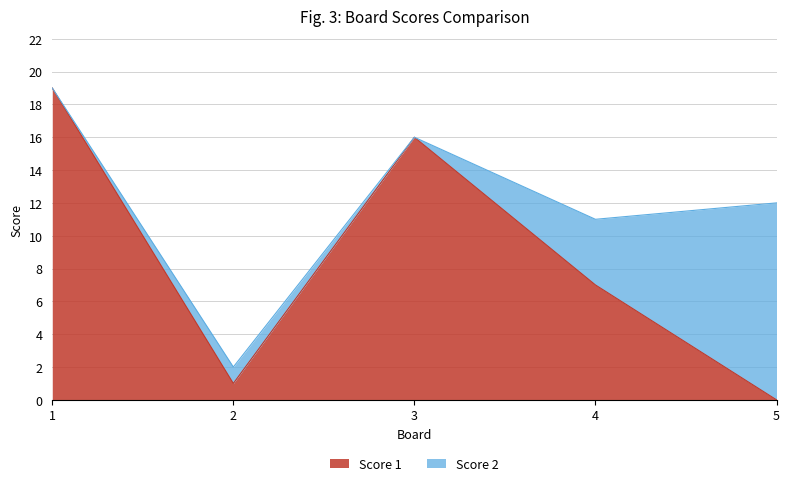

True or false: the data has more than 0 interior local peaks.

True